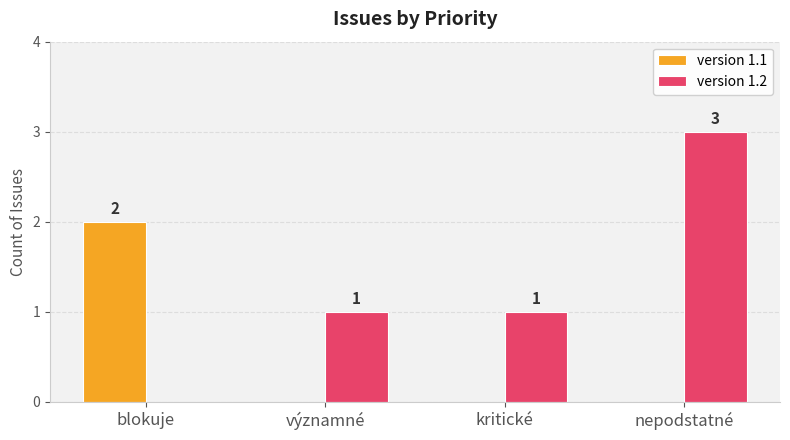

True or false: version 1.1 has a value of 2 at blokuje.

True